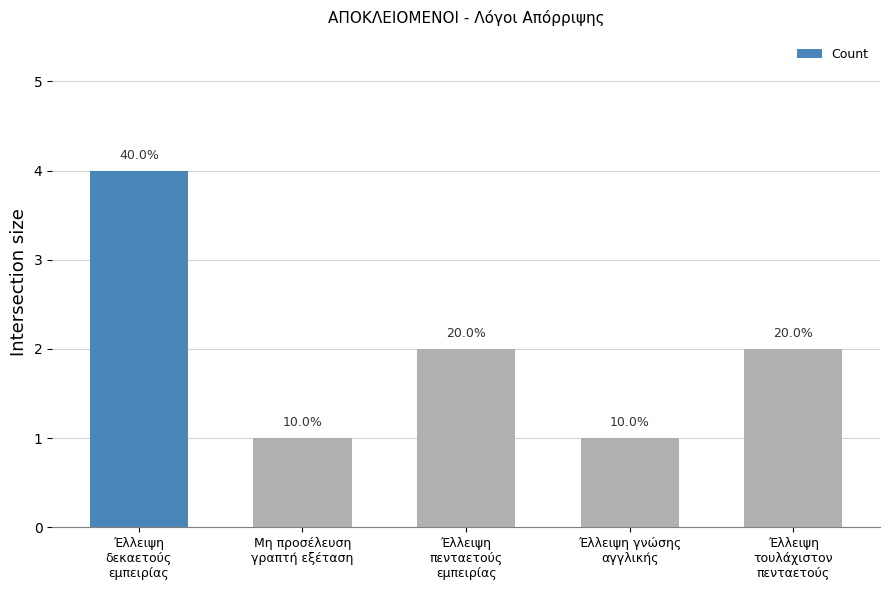

Which has a higher value, Έλλειψη γνώσης
αγγλικής or Έλλειψη
πενταετούς
εμπειρίας?

Έλλειψη
πενταετούς
εμπειρίας